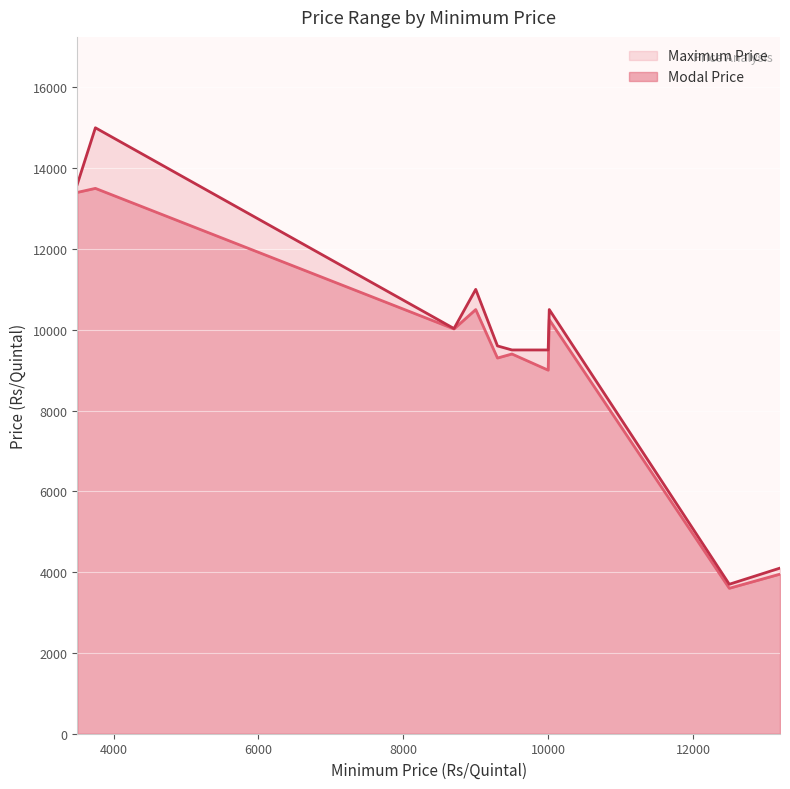

What is the value of the Maximum Price point at the 8th from the left?

10500